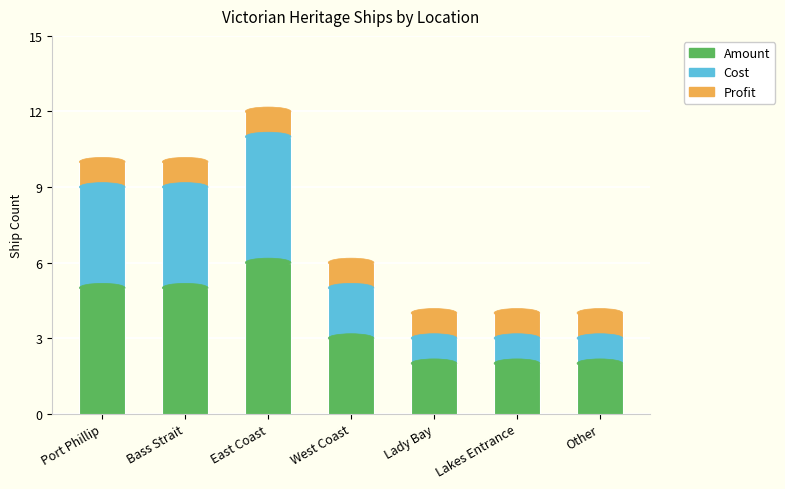

Is it true that Amount equals 4 at Lady Bay?

False